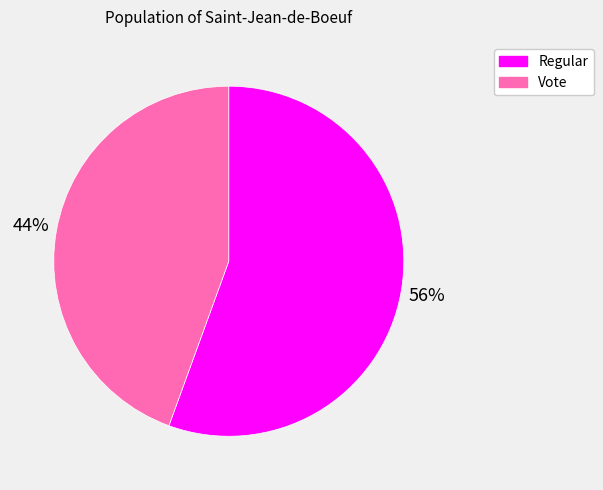

Is the sum of Vote and Regular greater than half?

Yes